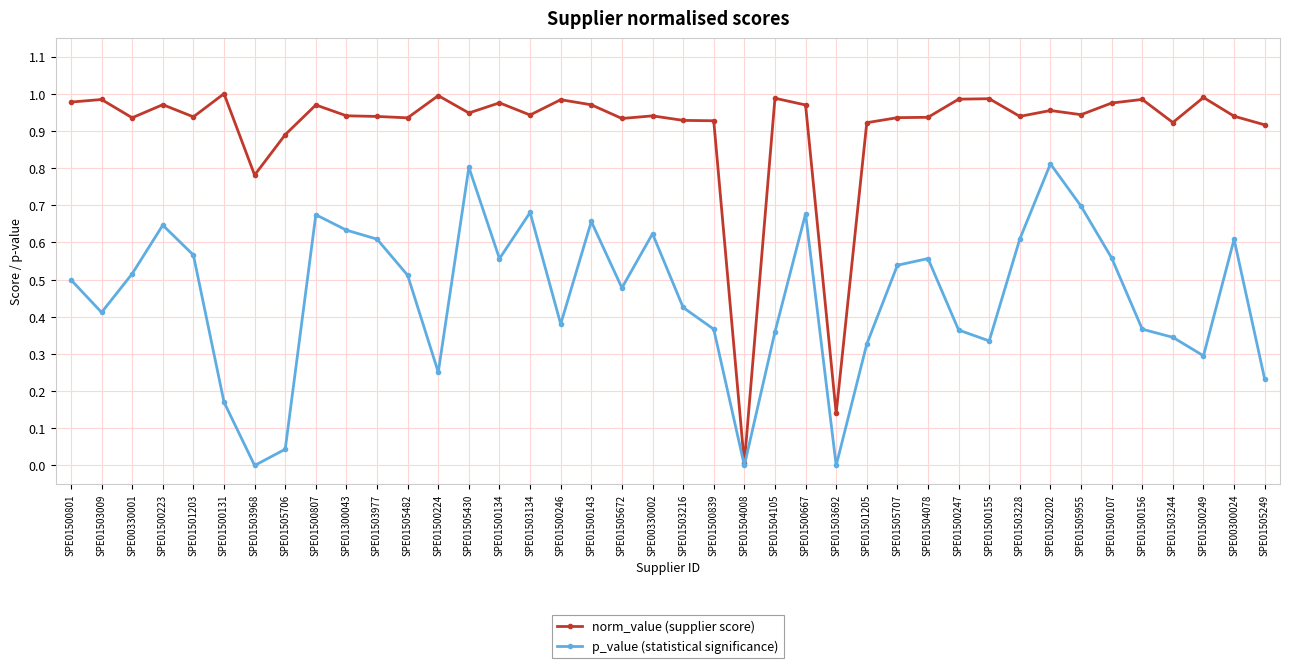

Rank the series by their maximum value, from highest to lowest.

norm_value (supplier score), p_value (statistical significance)